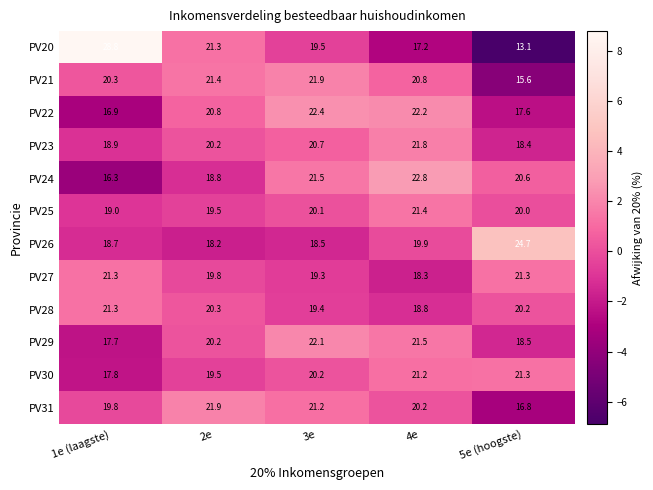

What is the greatest value displayed?

28.8